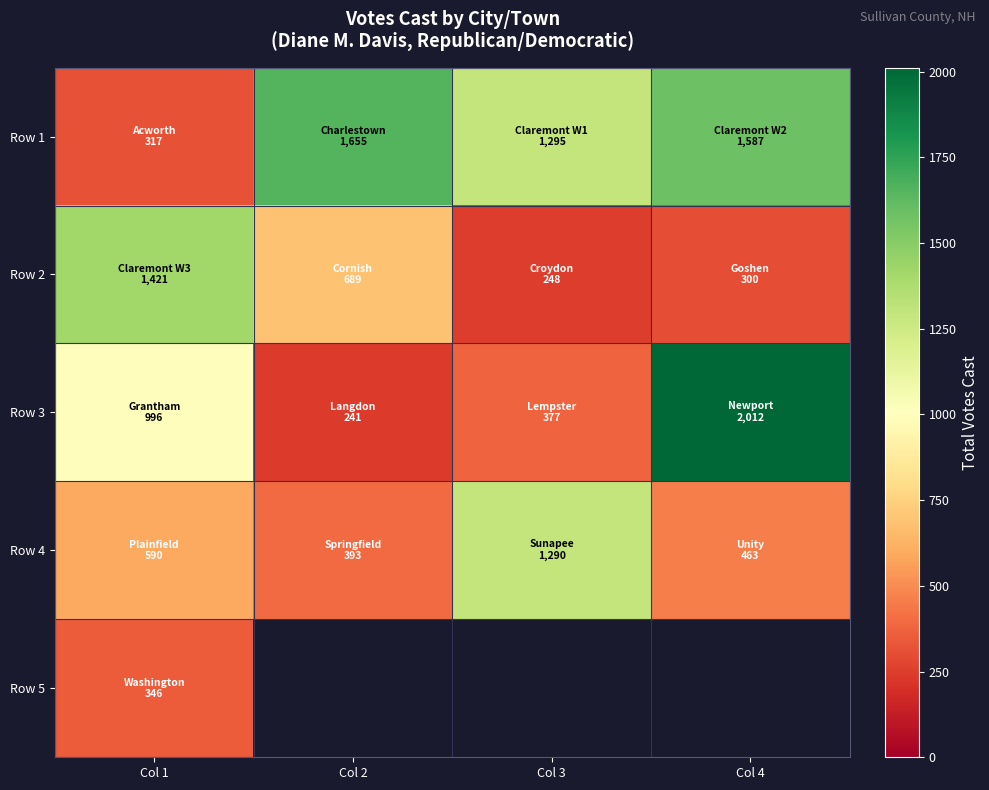

At how many categories does at least one series exceed 2008?

1